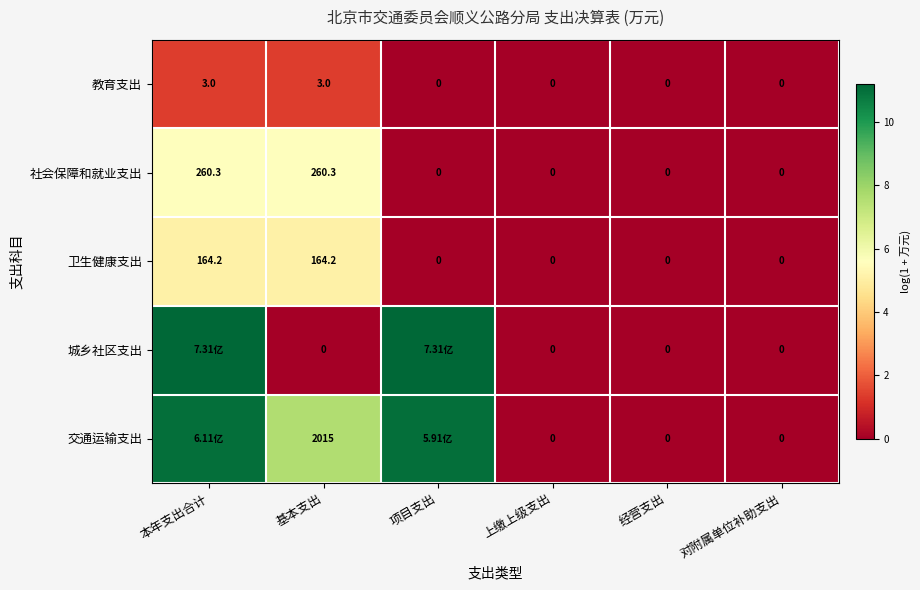

Is the value of 社会保障和就业支出 at 项目支出 greater than the value of 卫生健康支出 at 本年支出合计?

No